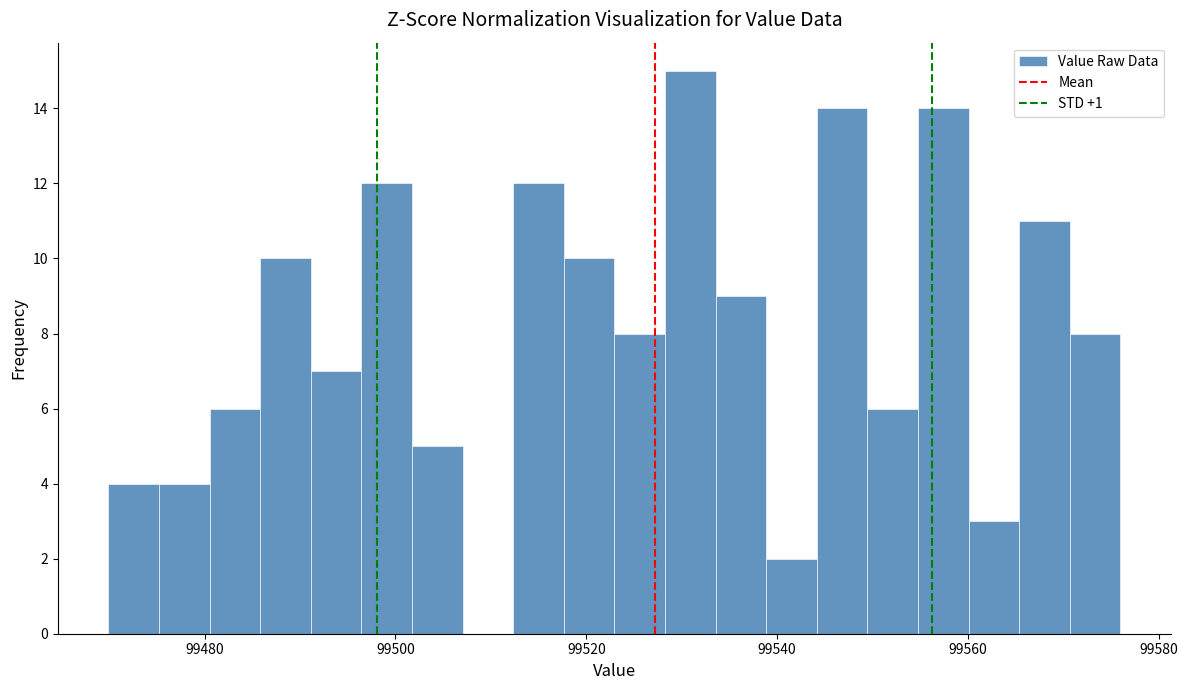

Read against the x-axis, roughly where is the centre of the tallest bar?

99530